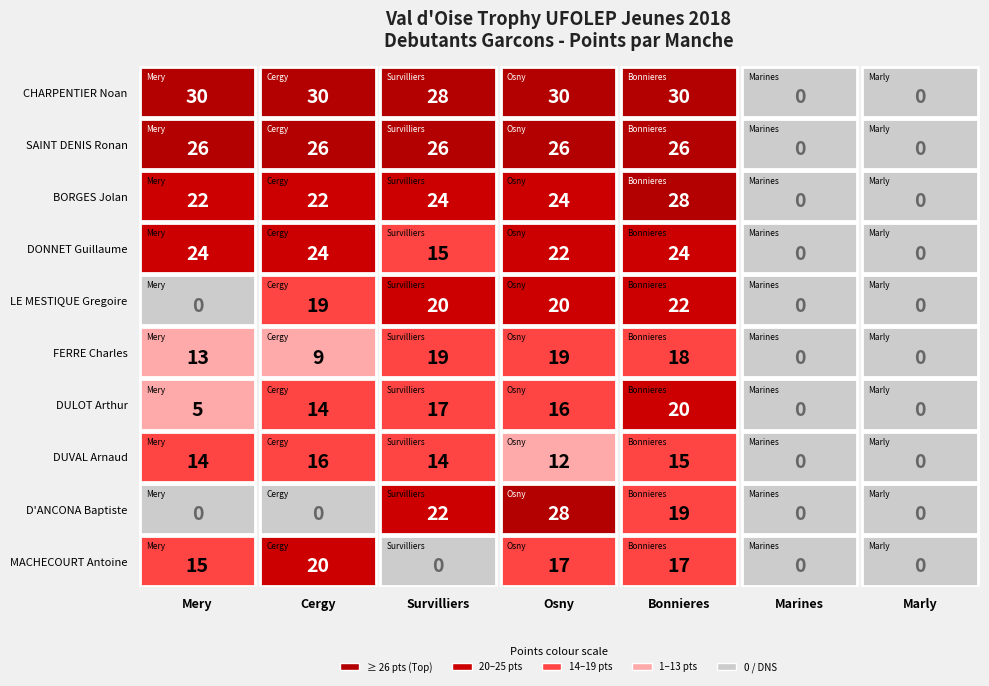

Which series has the largest total across all categories?

CHARPENTIER Noan